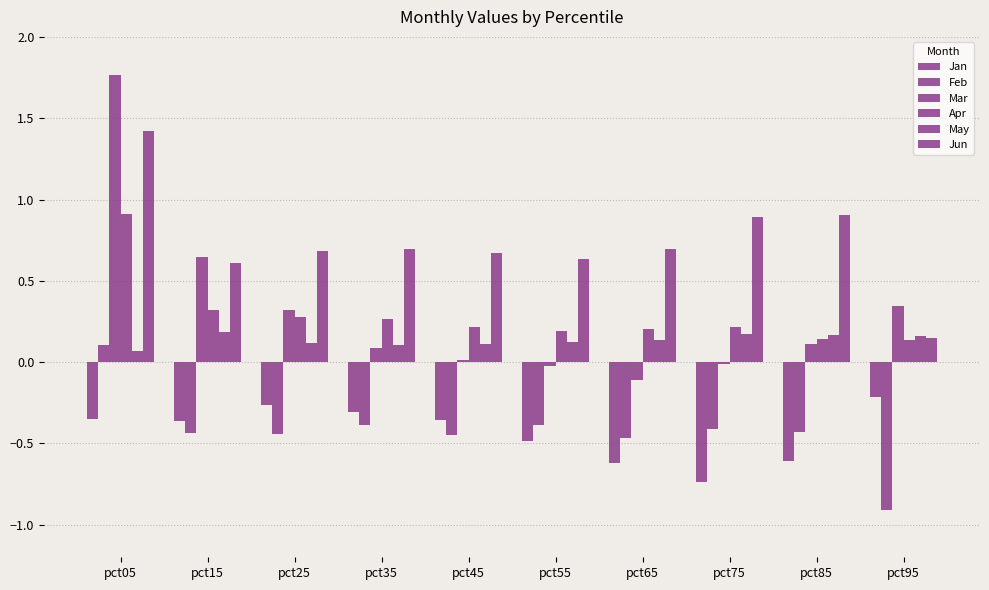

At pct25, list the series in order from largest to smallest.

Jun, Mar, Apr, May, Jan, Feb